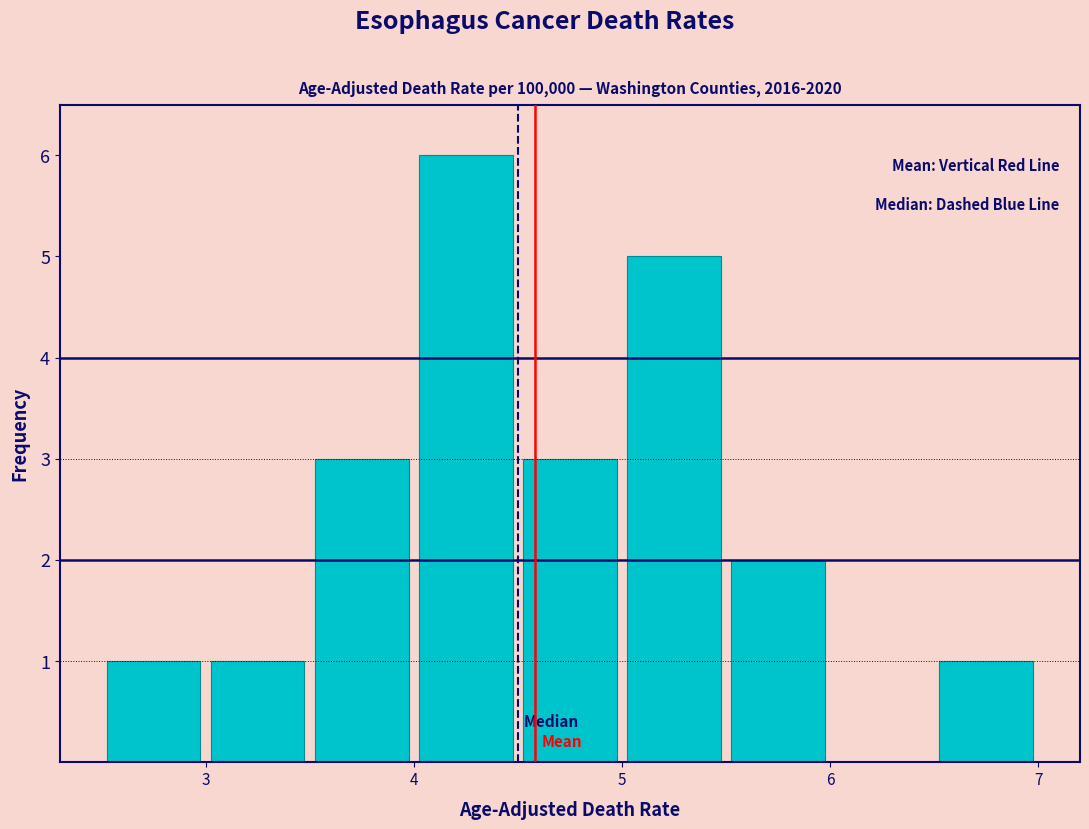

Reading left to right, transcribe this chart: for each bar, give the range it covers on the x-axis and its height. The values are not printed on the chart, so give them approximately, as read against the axis.

2.5 to 3.0: 1
3.0 to 3.5: 1
3.5 to 4.0: 3
4.0 to 4.5: 6
4.5 to 5.0: 3
5.0 to 5.5: 5
5.5 to 6.0: 2
6.0 to 6.5: 0
6.5 to 7.0: 1